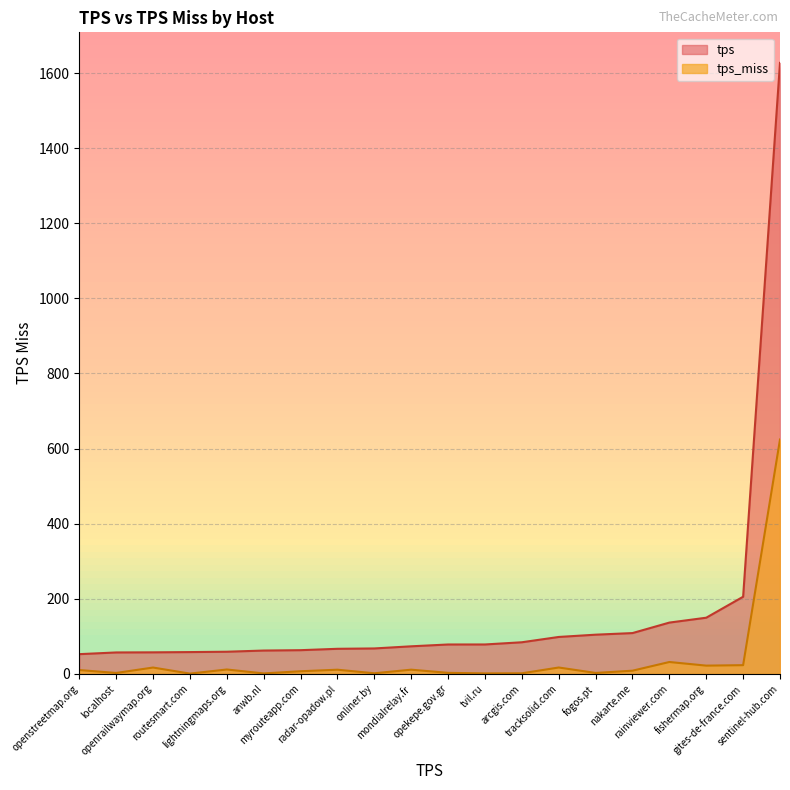

What is the greatest value displayed?

1627.3